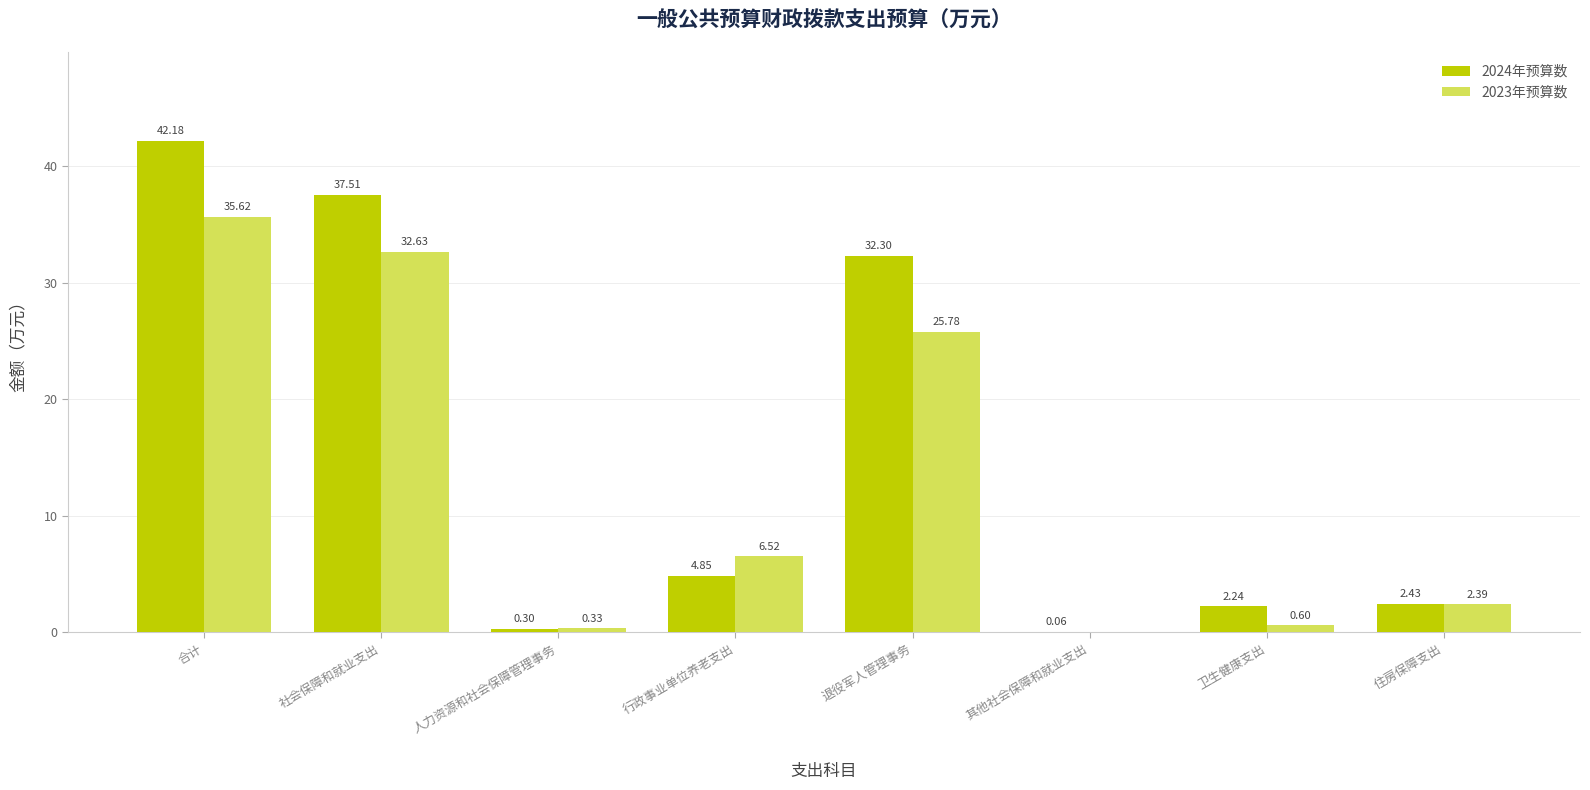

Does the chart contain stacked bars?

No